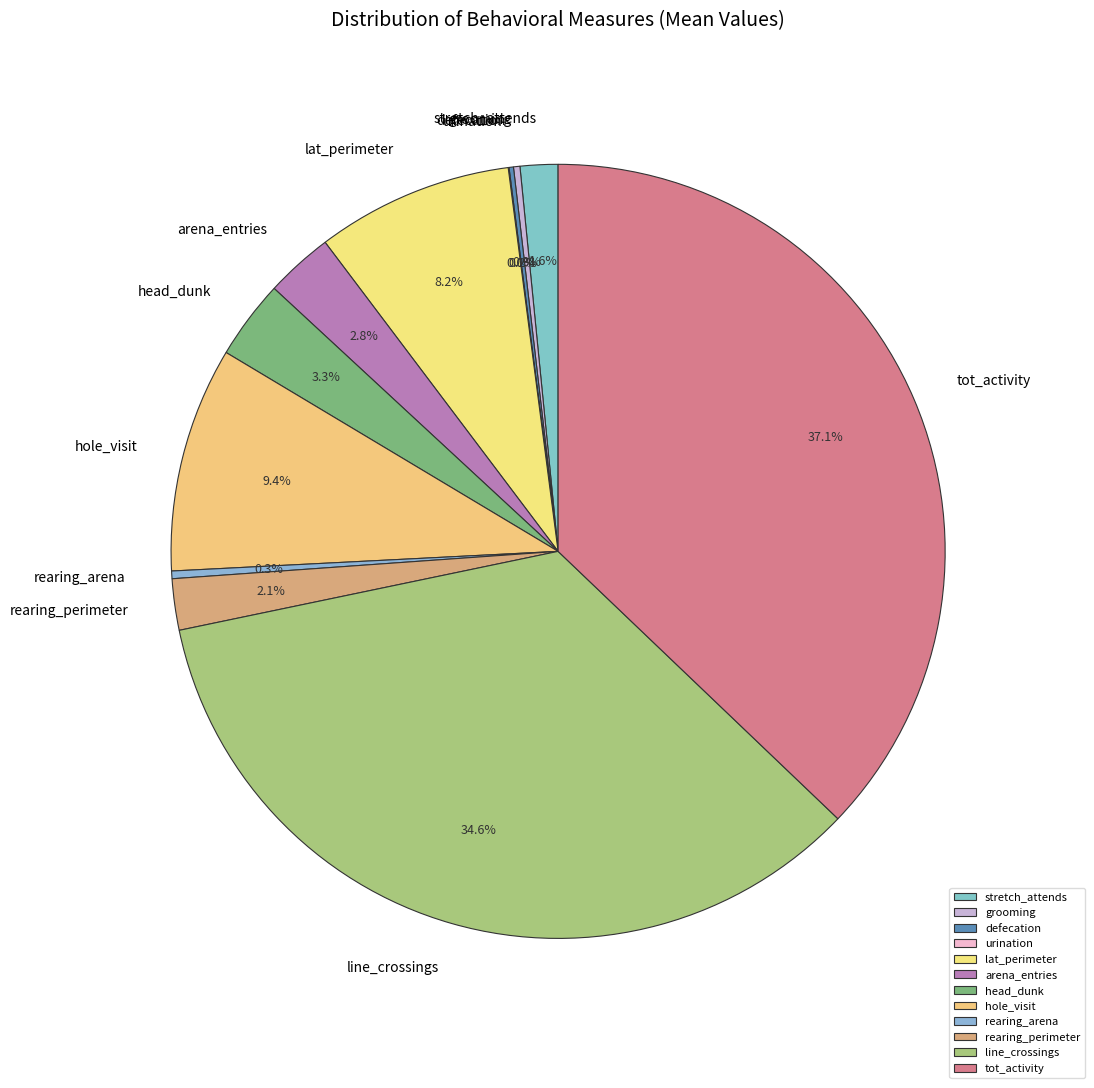

Which category has the biggest portion of the pie?

tot_activity